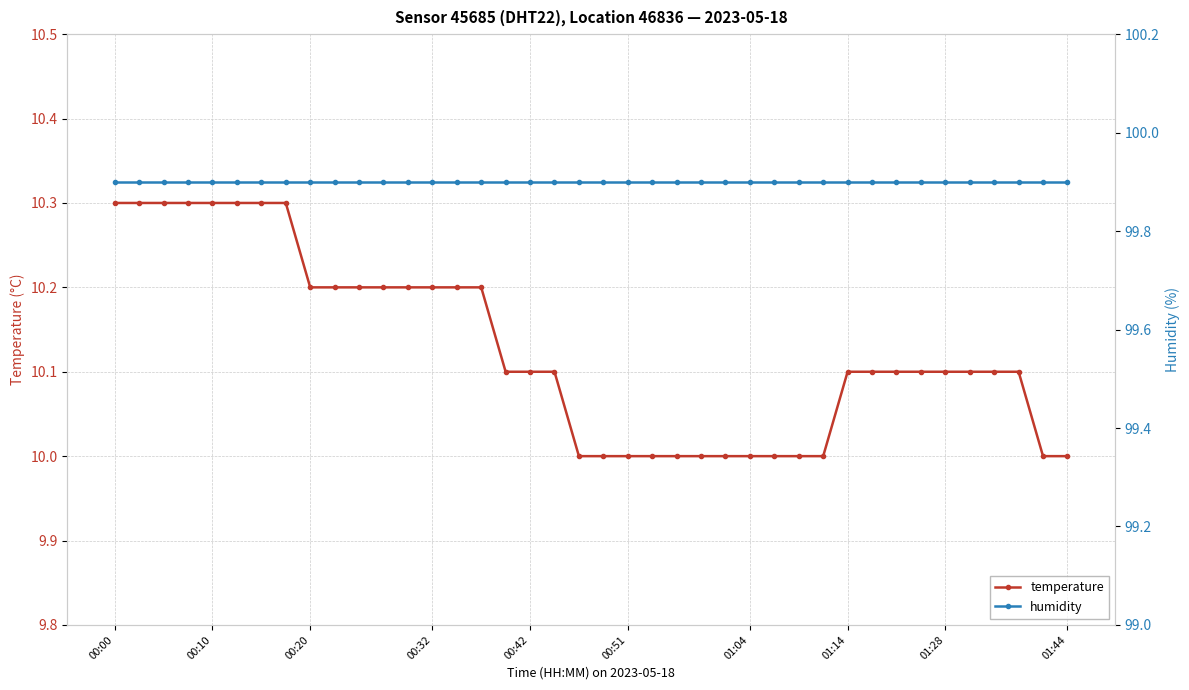

What is the sum of all humidity values?

3996.0